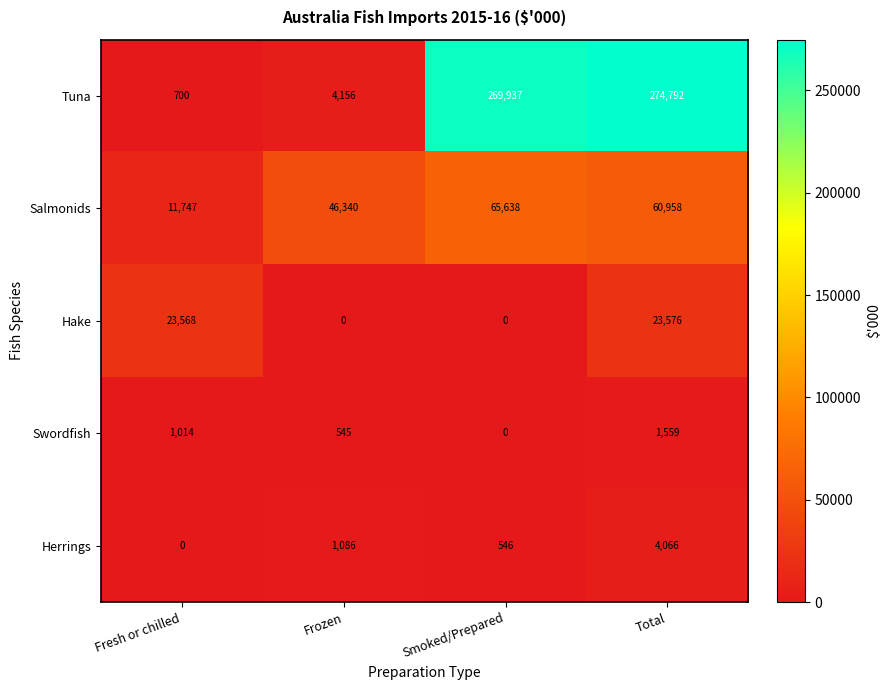

Count the number of categories in the chart.

4